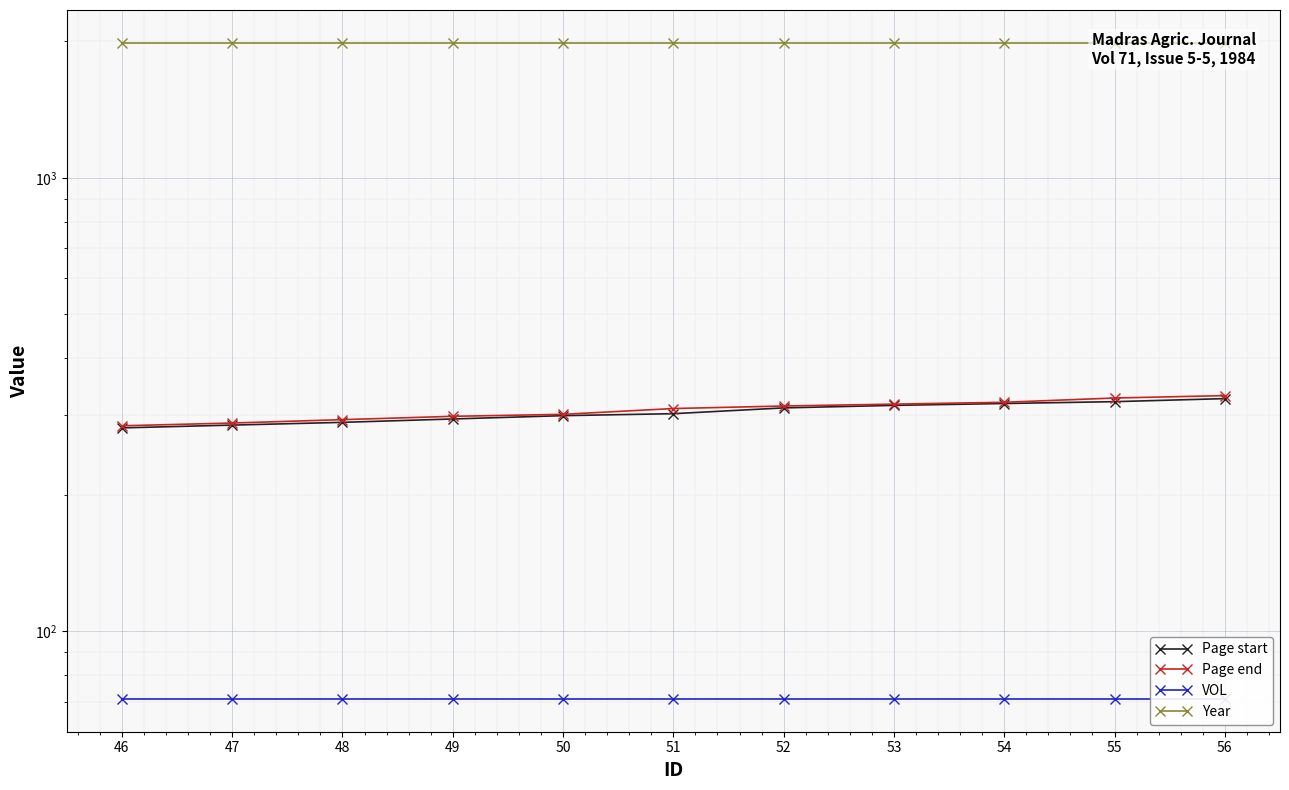

True or false: Page start and Year intersect in this chart.

False